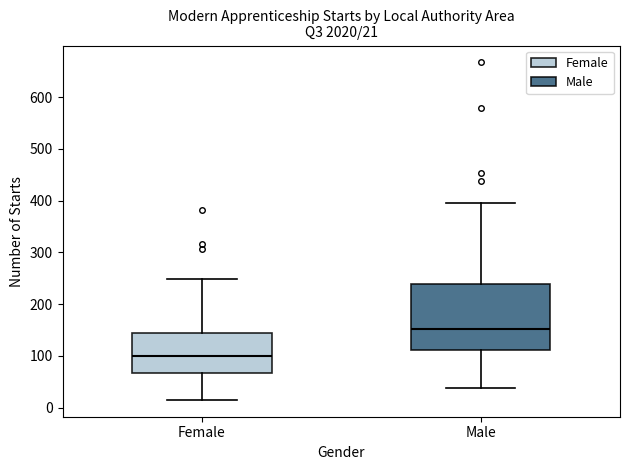

Comparing the boxes themselves (not the whiskers), which one is the tallest?

Male